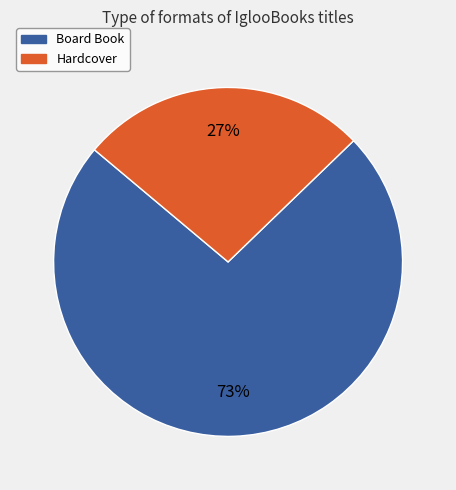

Do Hardcover and Board Book together represent more than half of the pie?

Yes